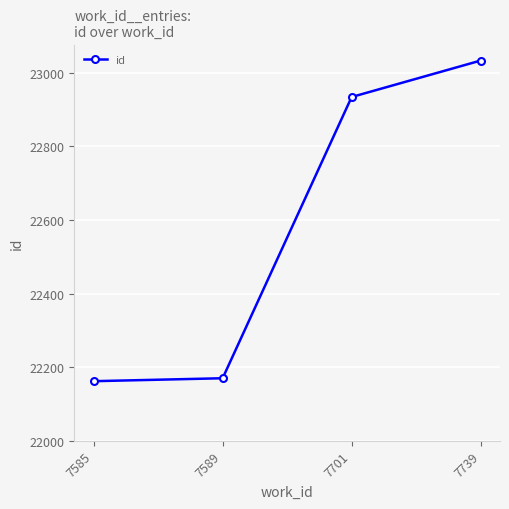

How many lines are shown in the chart?

1